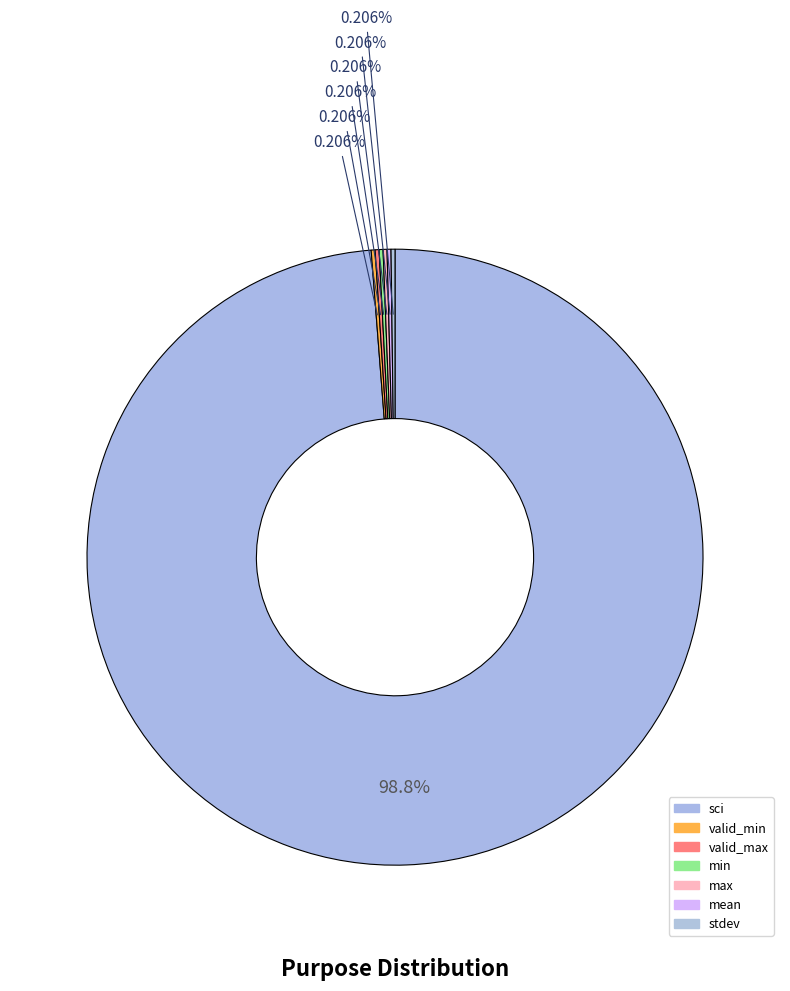

Combined, do valid_max and min account for over 50%?

No